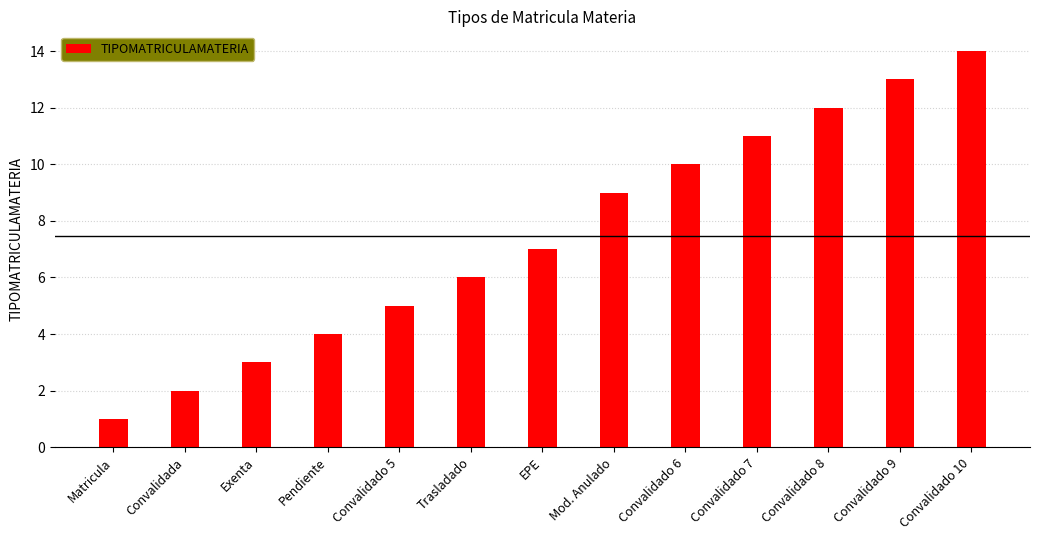

The chart shows a value of 7 at EPE. True or false?

True